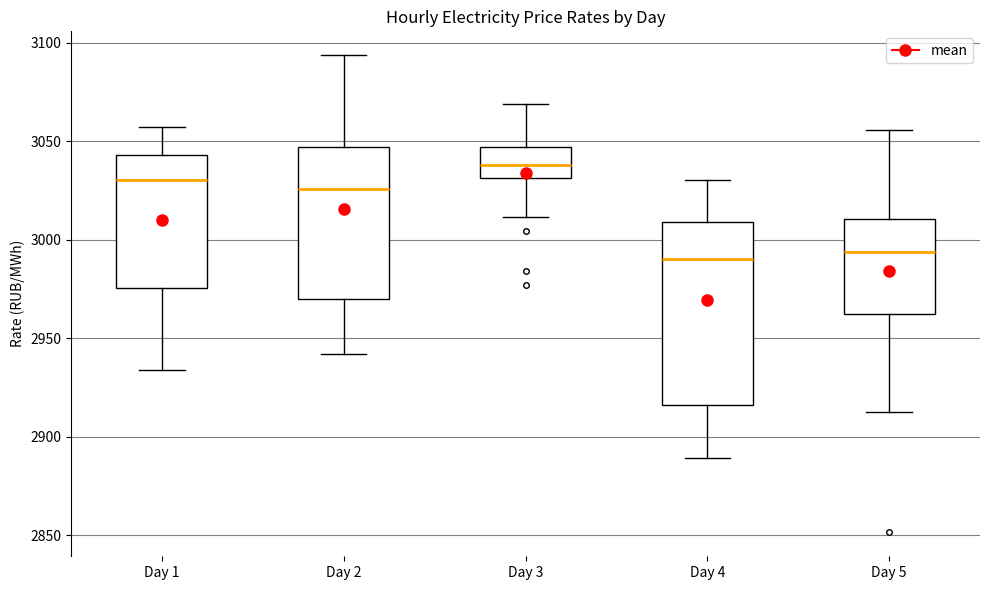

Reading left to right, read every box against the y-axis: the position of its median line, the range the box covers, and the ends of its whiskers. The values are not printed on the chart, so give them approximately, as read against the axis.

Day 1: median 3030, box 2975 to 3045, whiskers 2935 to 3055
Day 2: median 3025, box 2970 to 3045, whiskers 2940 to 3095
Day 3: median 3040, box 3030 to 3045, whiskers 3010 to 3070
Day 4: median 2990, box 2915 to 3010, whiskers 2890 to 3030
Day 5: median 2995, box 2960 to 3010, whiskers 2910 to 3055